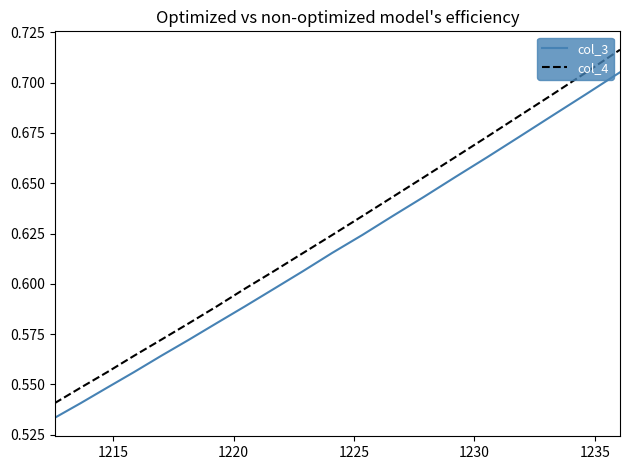

True or false: col_3 and col_4 cross at least once.

False